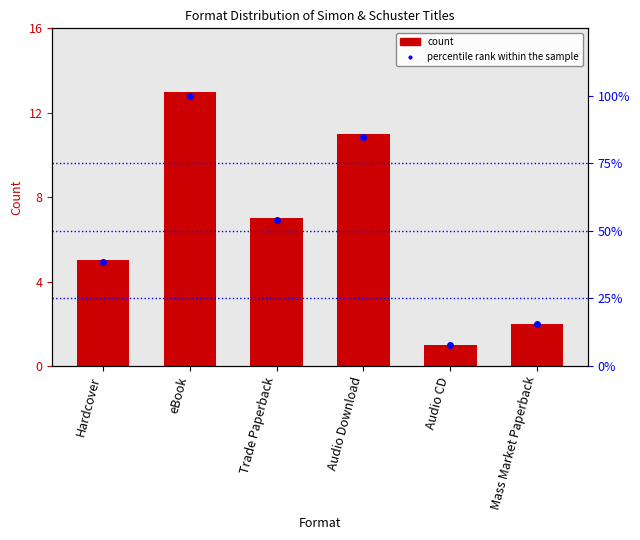

What is the total value across all series at Audio CD?

8.7